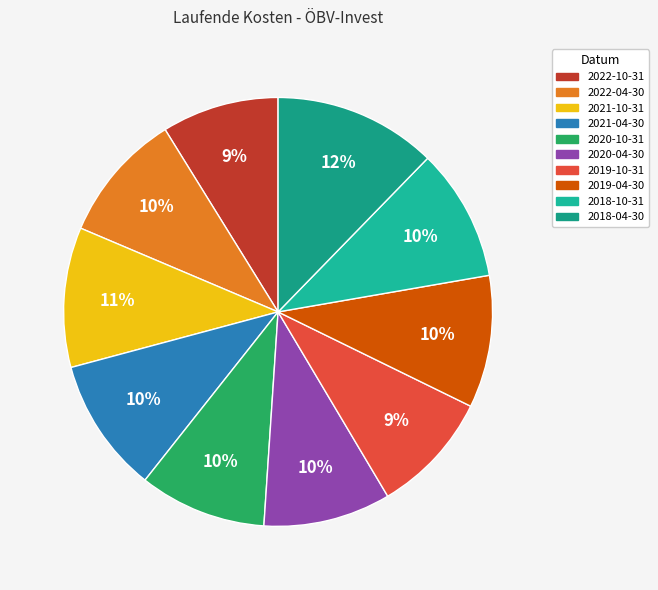

Does 2019-10-31 account for over 50% of the chart?

No